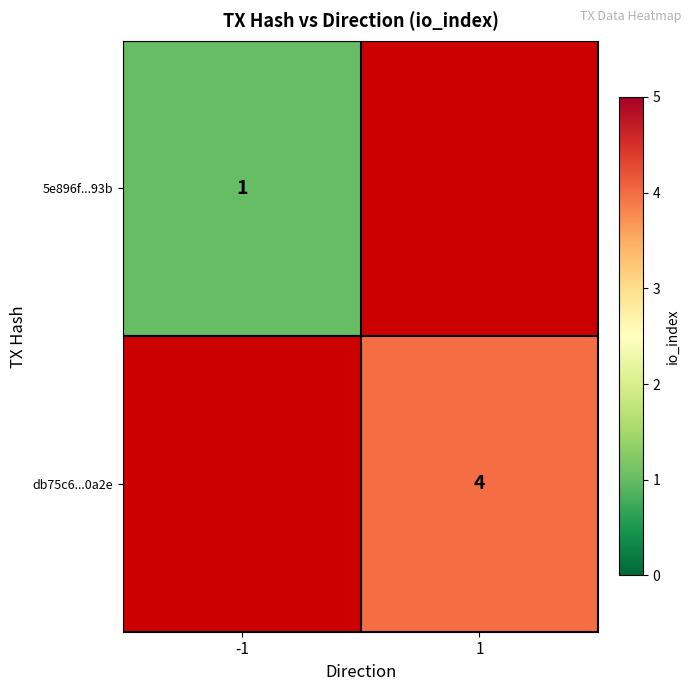

At how many categories does at least one series exceed 2?

1